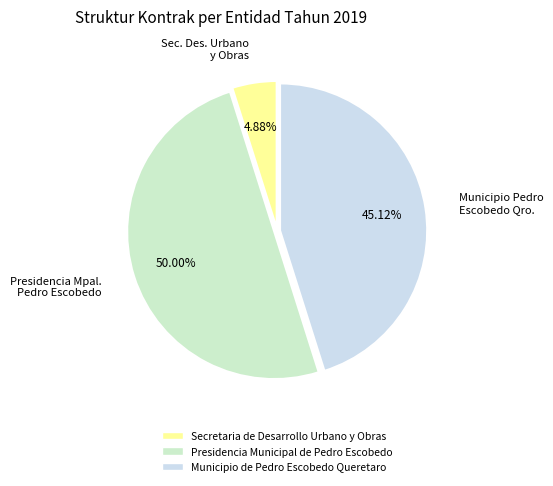

What is the largest slice in the pie chart?

Presidencia Municipal de Pedro Escobedo